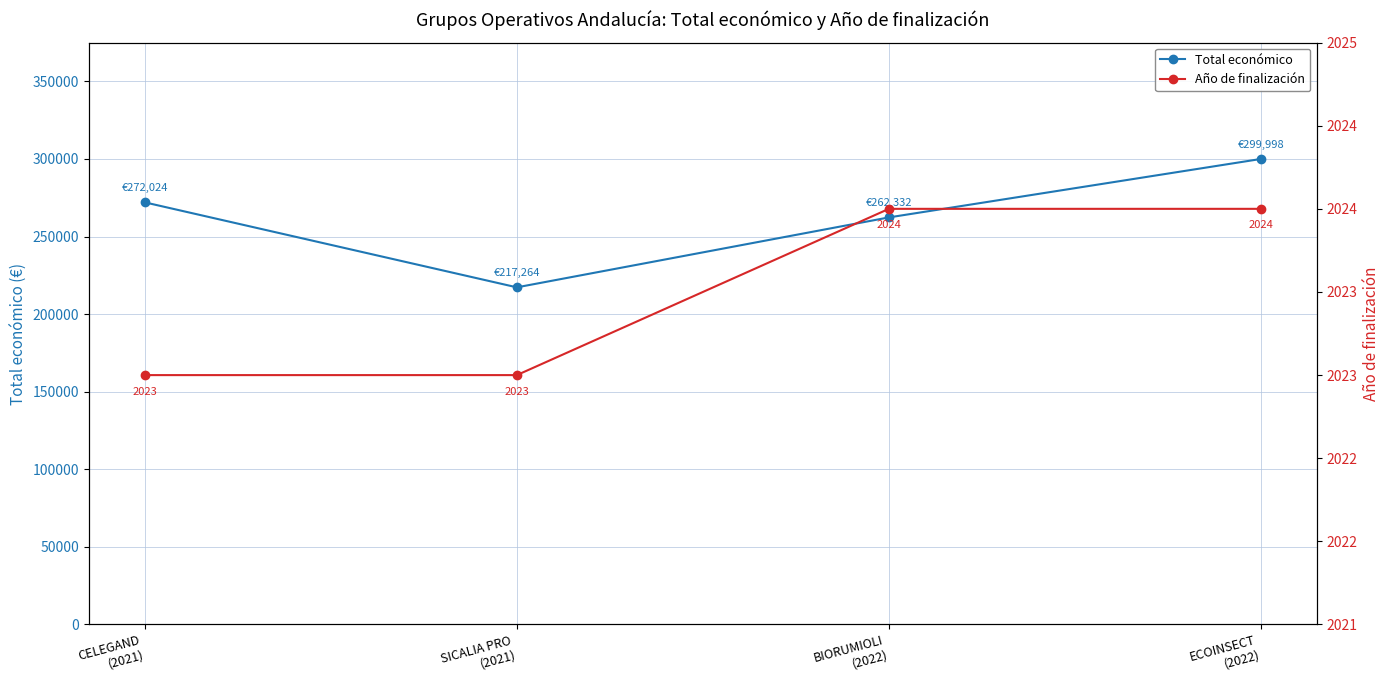

What is the lowest value of the Año de finalización series?

2023